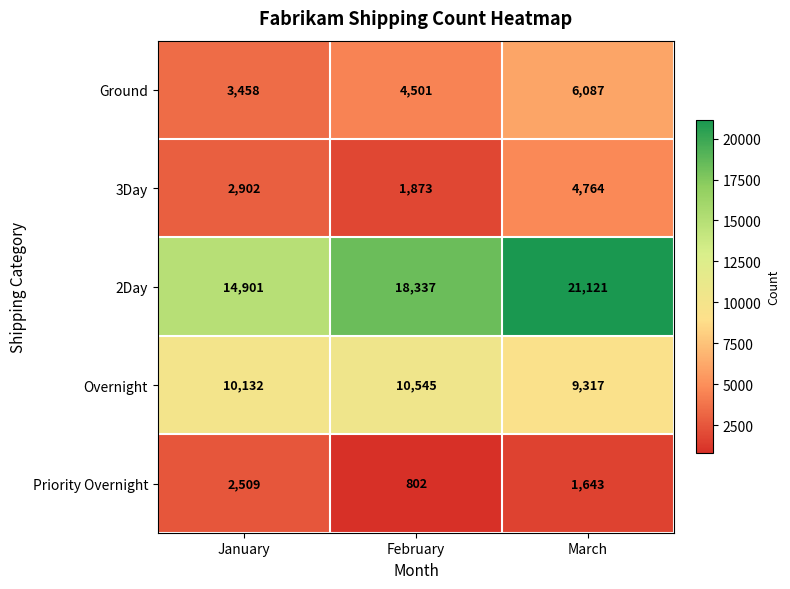

The Overnight series shows 6977 at January. True or false?

False